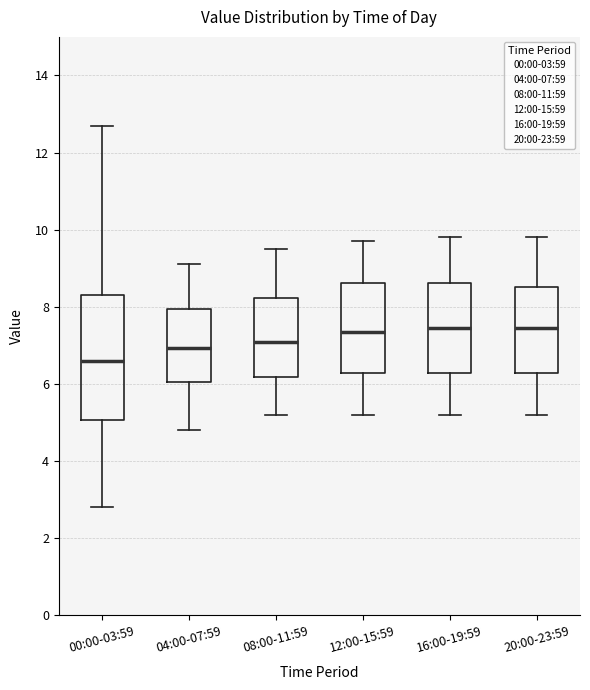

Comparing the boxes themselves (not the whiskers), which one is the tallest?

00:00-03:59